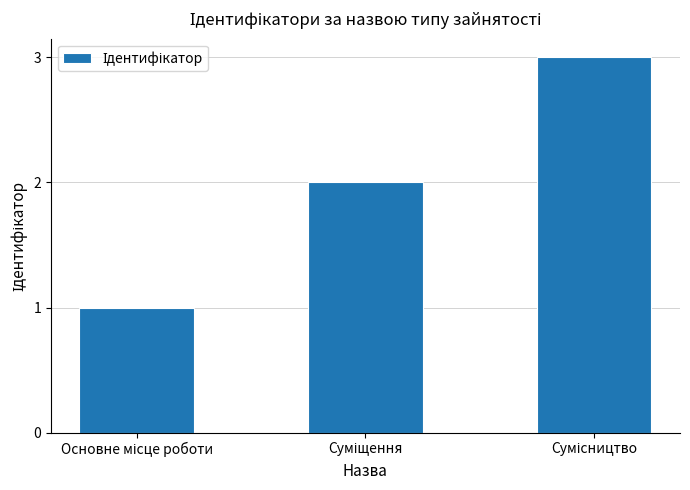

What is the greatest value displayed?

3